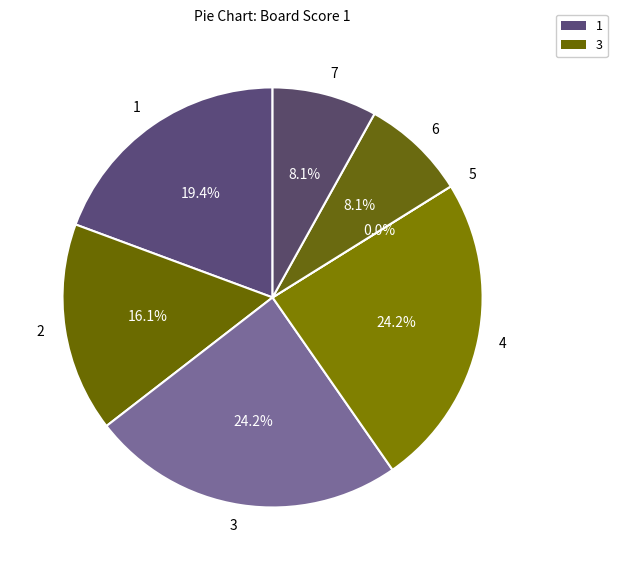

Is it true that 6 is 8% of the pie?

True